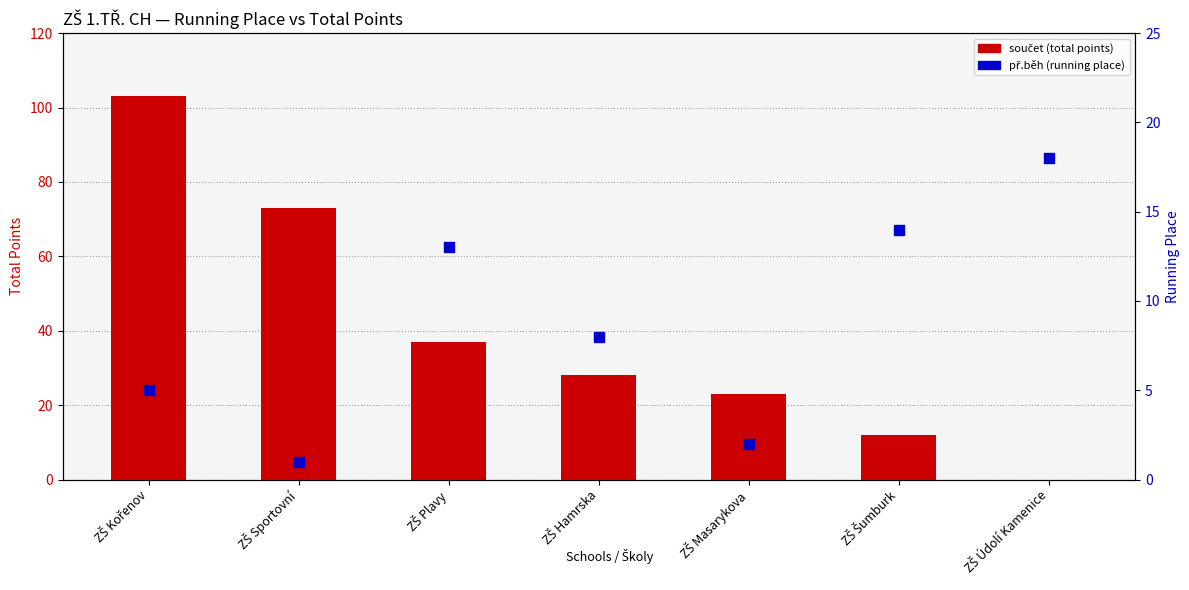

What is the total value across all series at ZŠ Sportovní?

74